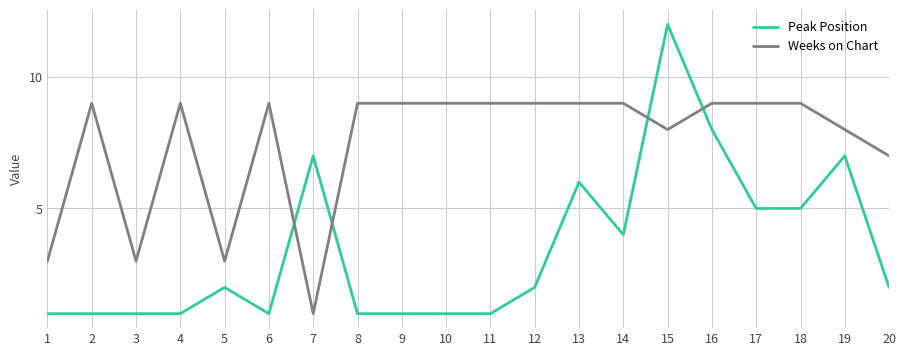

True or false: Peak Position has more than 0 points higher than both neighbors.

True